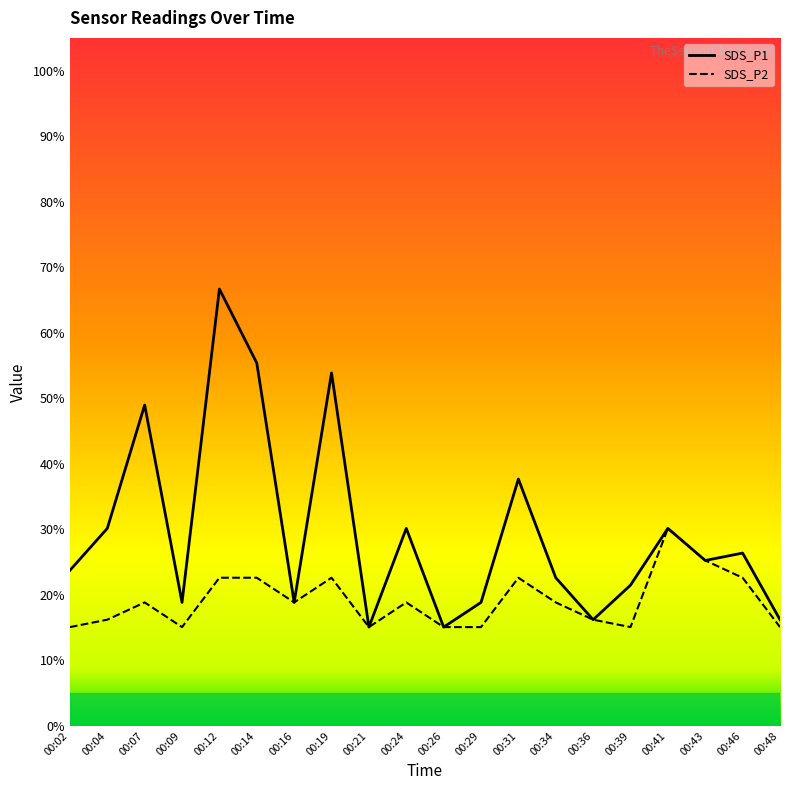

True or false: SDS_P2 and SDS_P1 cross at least once.

False